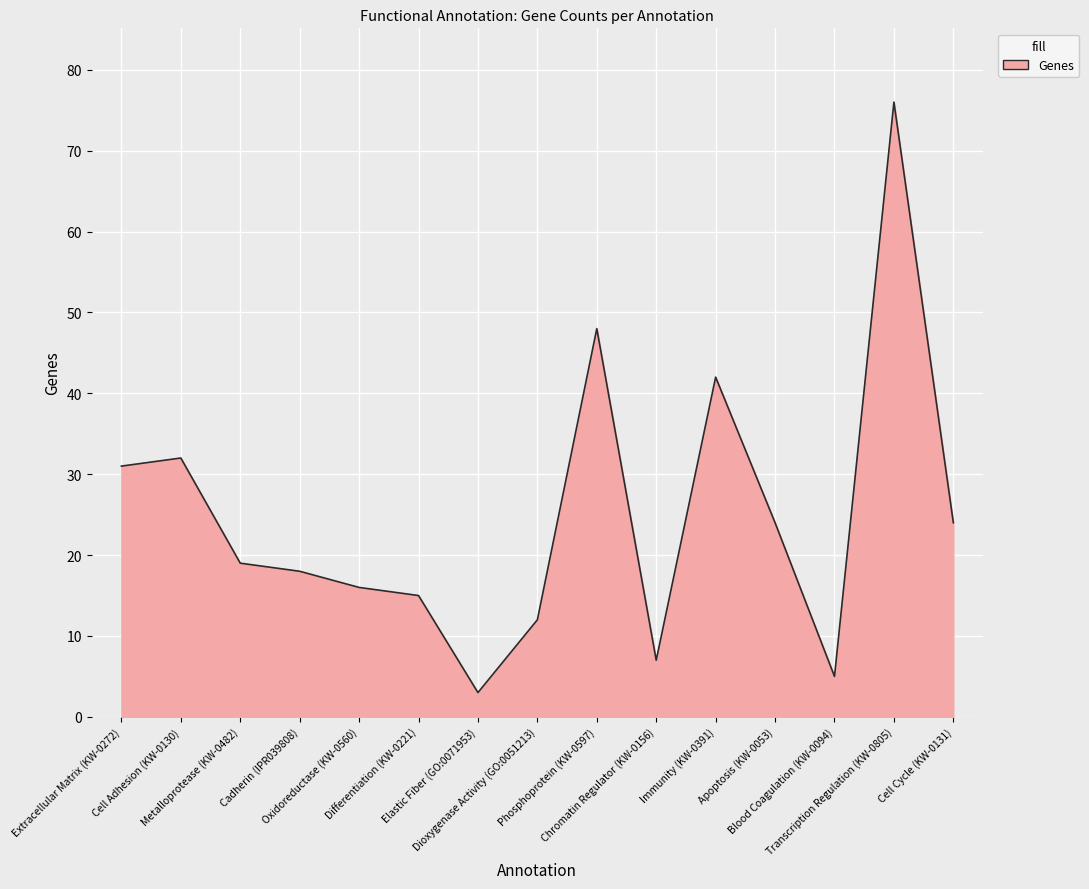

The chart shows a value of 24 at Cell Cycle (KW-0131). True or false?

True